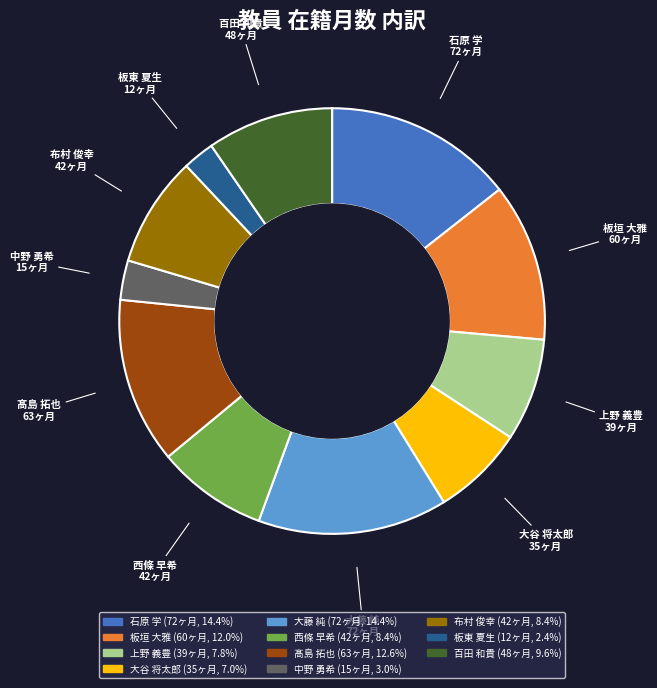

Which slice is the smallest?

板東 夏生